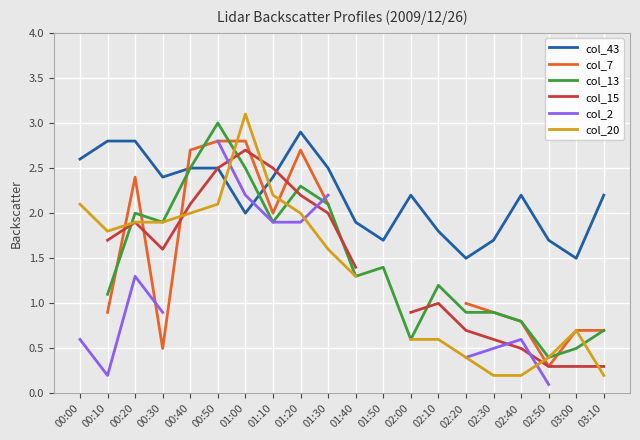

How many col_13 values are between 0 and 2?

14